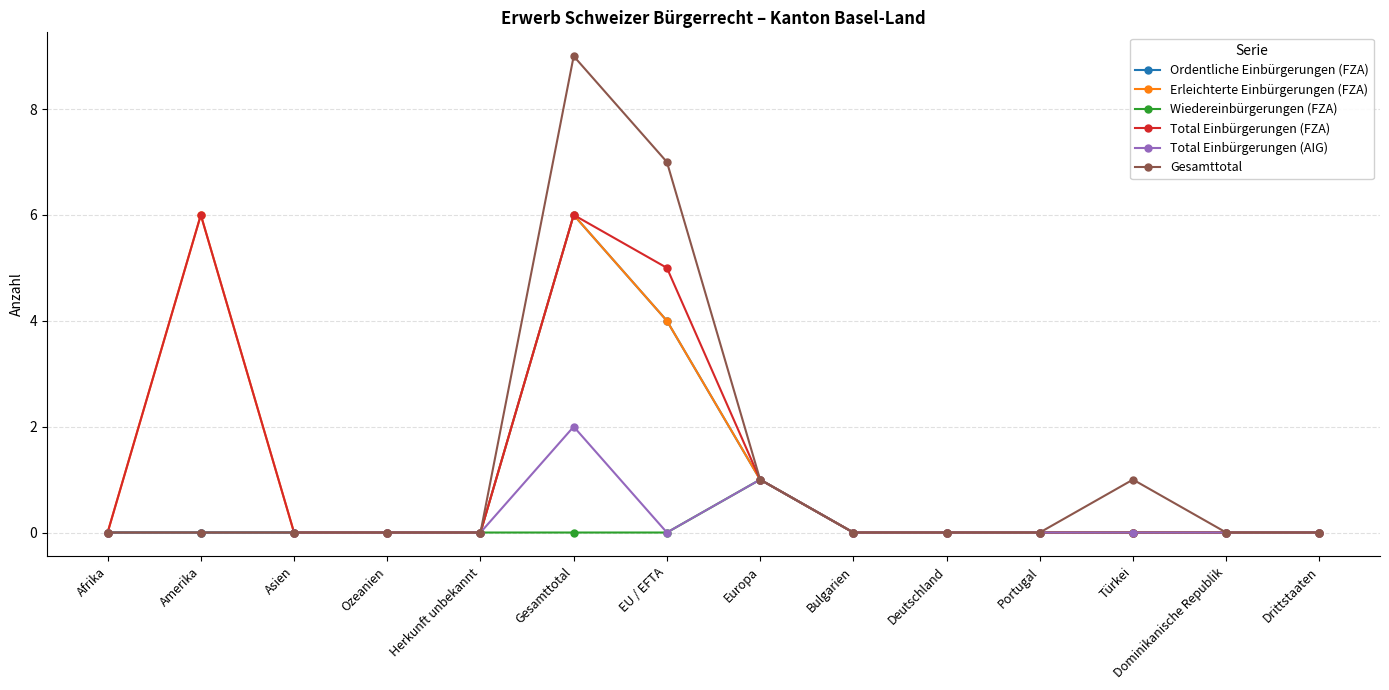

What is the total value across all series at Europa?

6